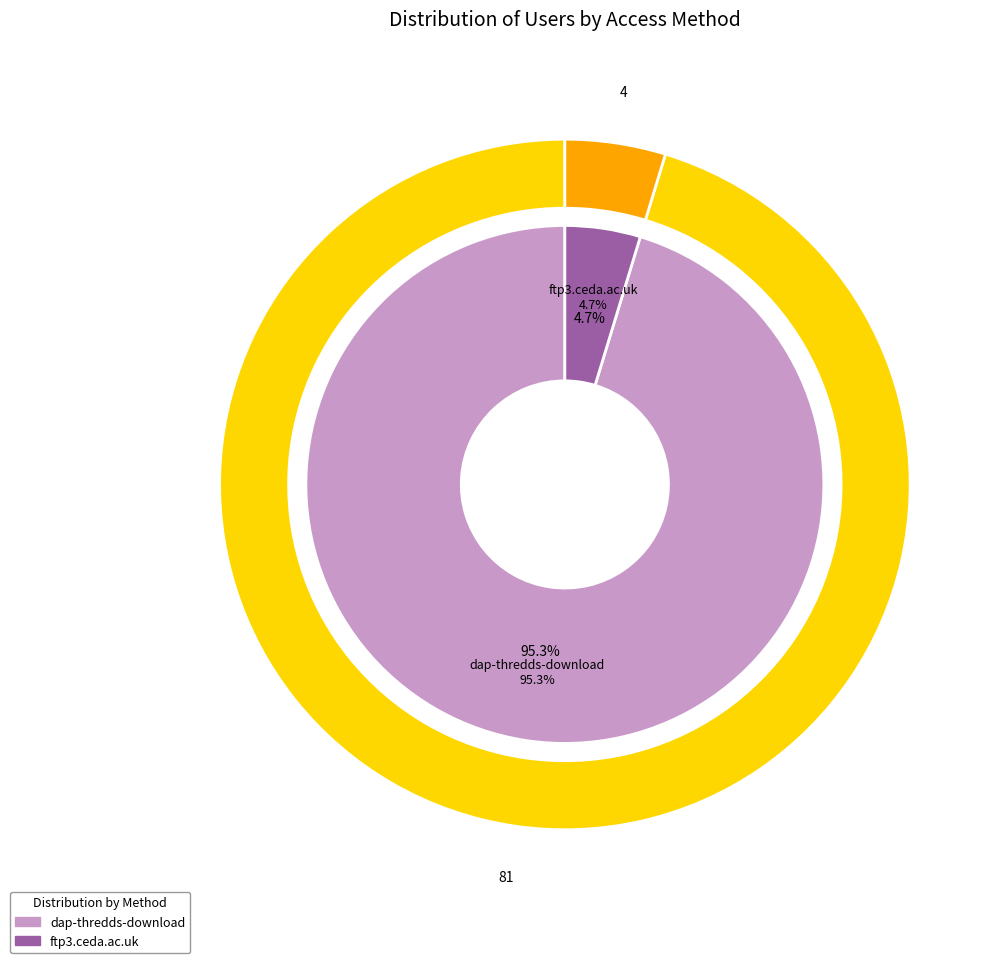

What is the change in value from dap-thredds-download to ftp3.ceda.ac.uk?

-77